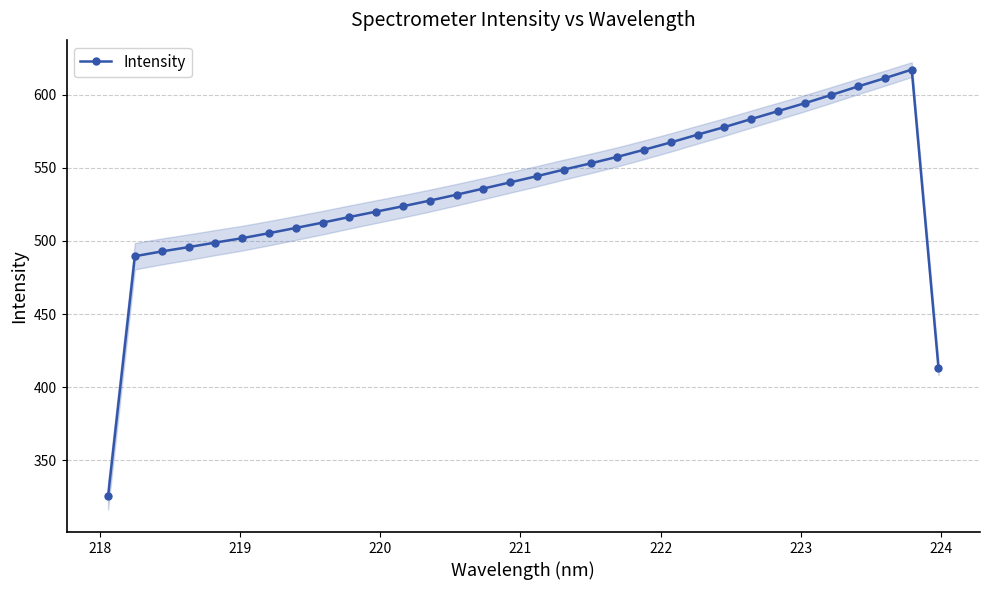

Is this an area chart (filled region under the line)?

No